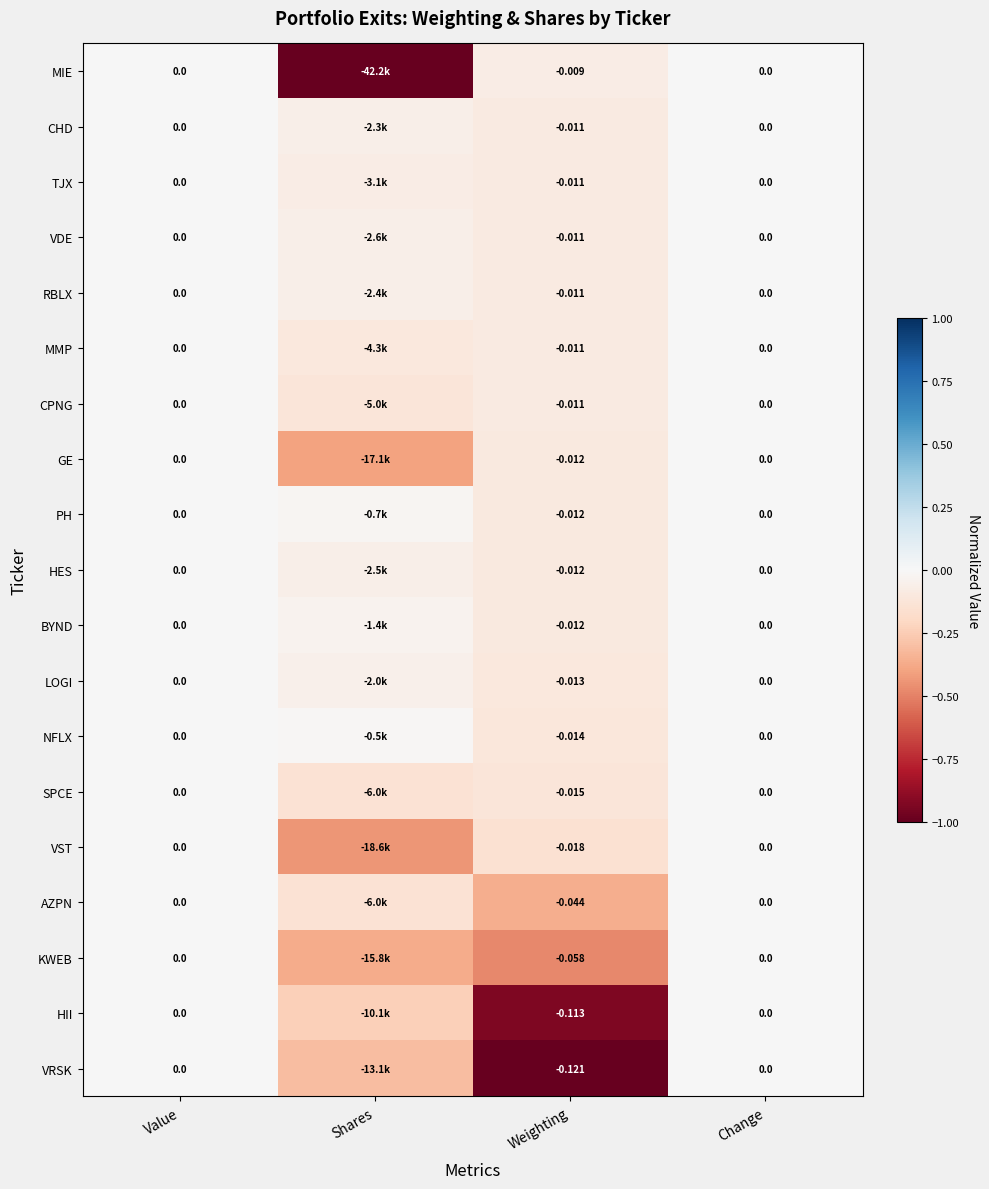

How many data points in BYND are less than 0?

2